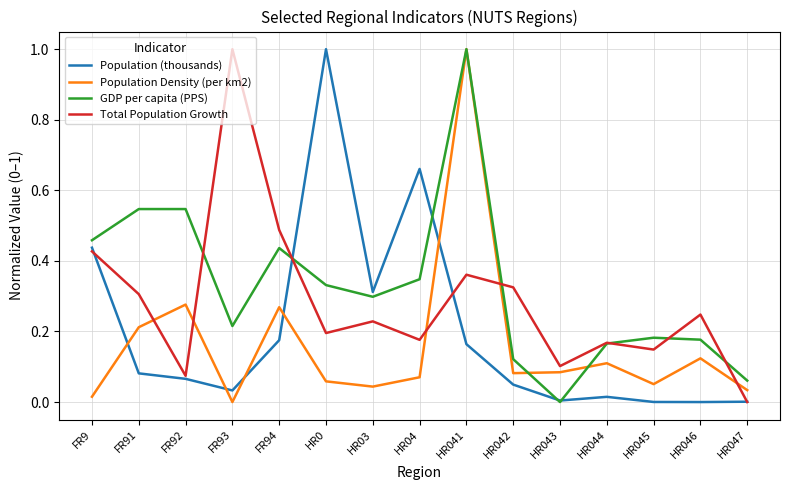

Which series changed the most between HR04 and HR043?

Population (thousands)